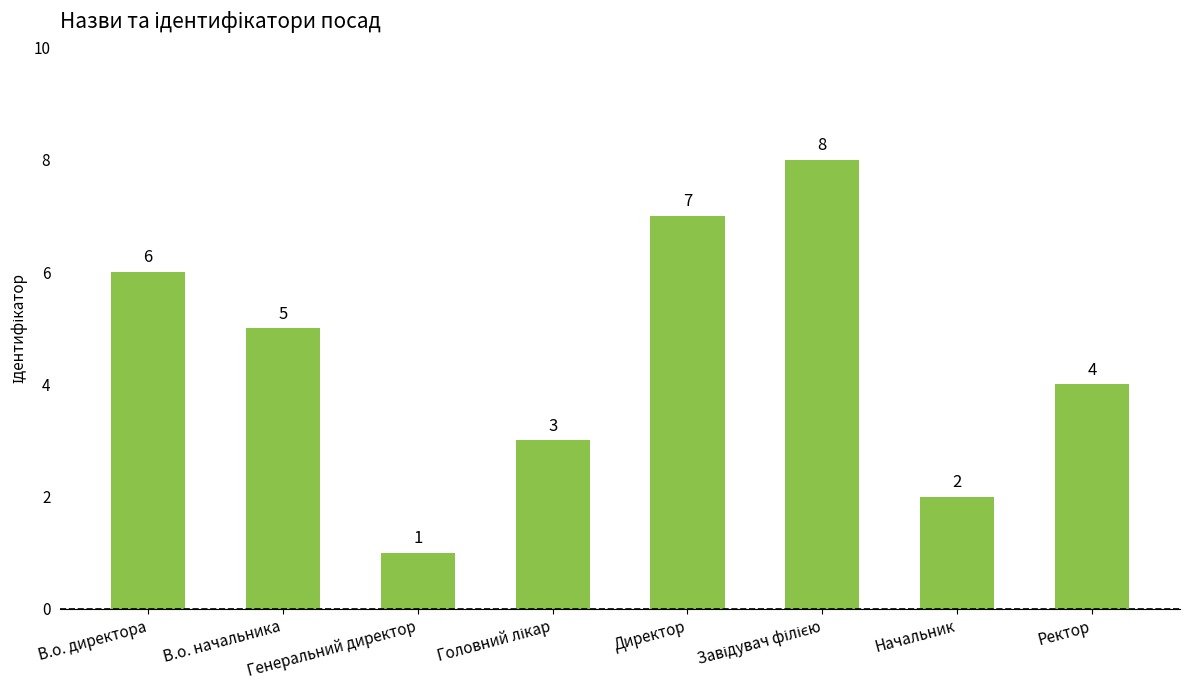

Count the values in the range 3 to 7.

5